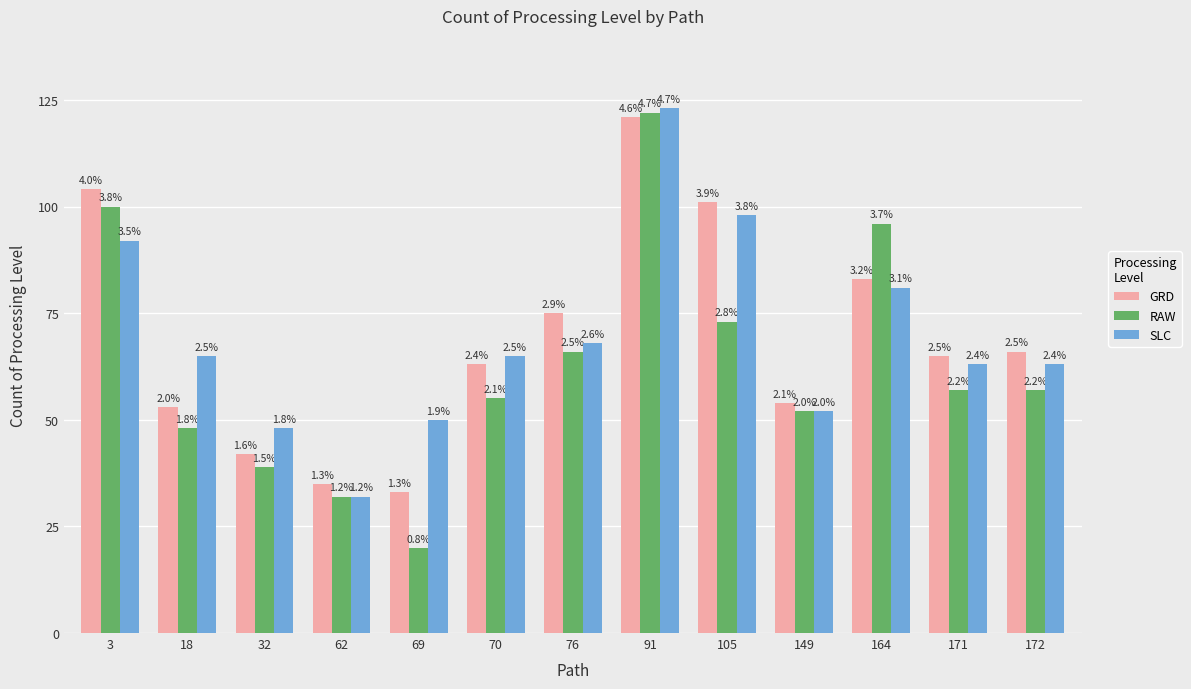

Does the chart contain any negative values?

No